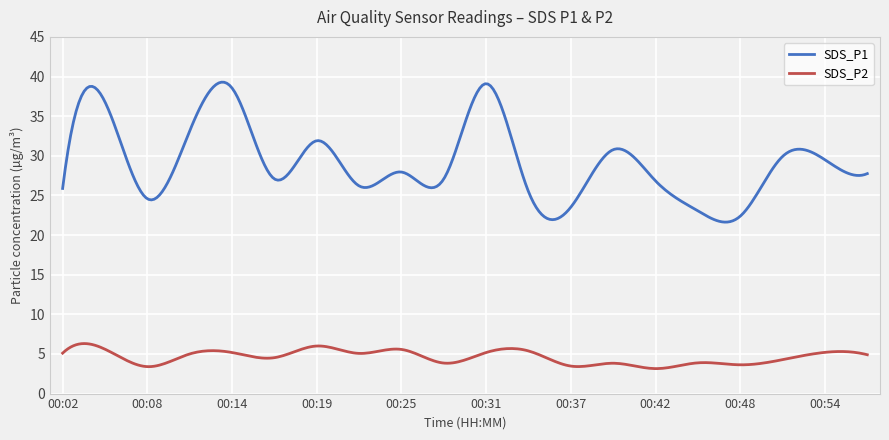

Rank the series by their average value, from lowest to highest.

SDS_P2, SDS_P1